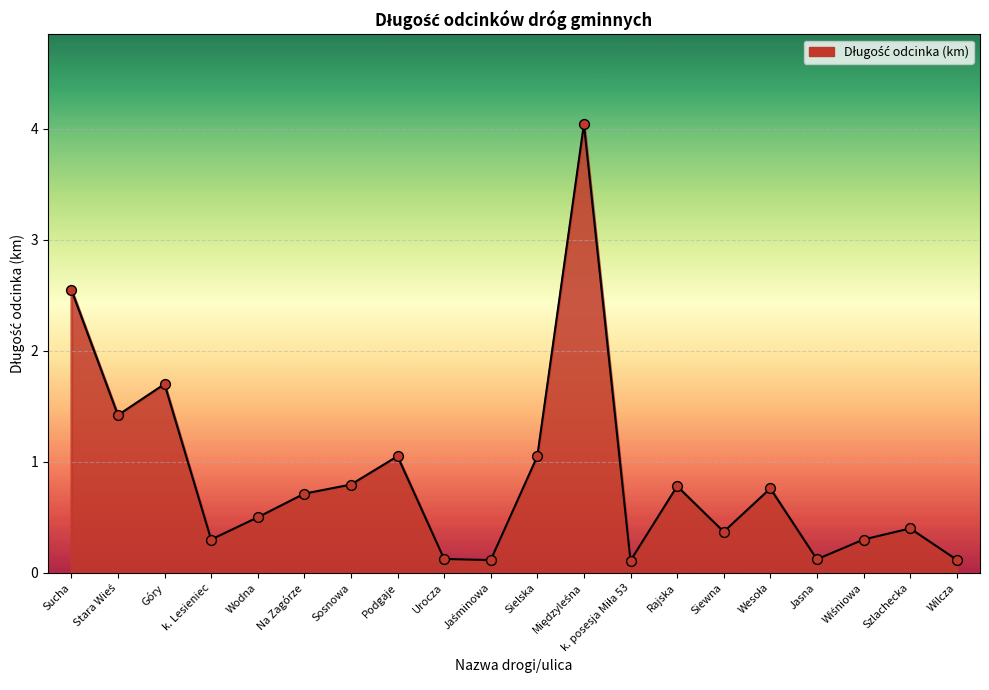

Which has a higher value, Podgaje or Wilcza?

Podgaje